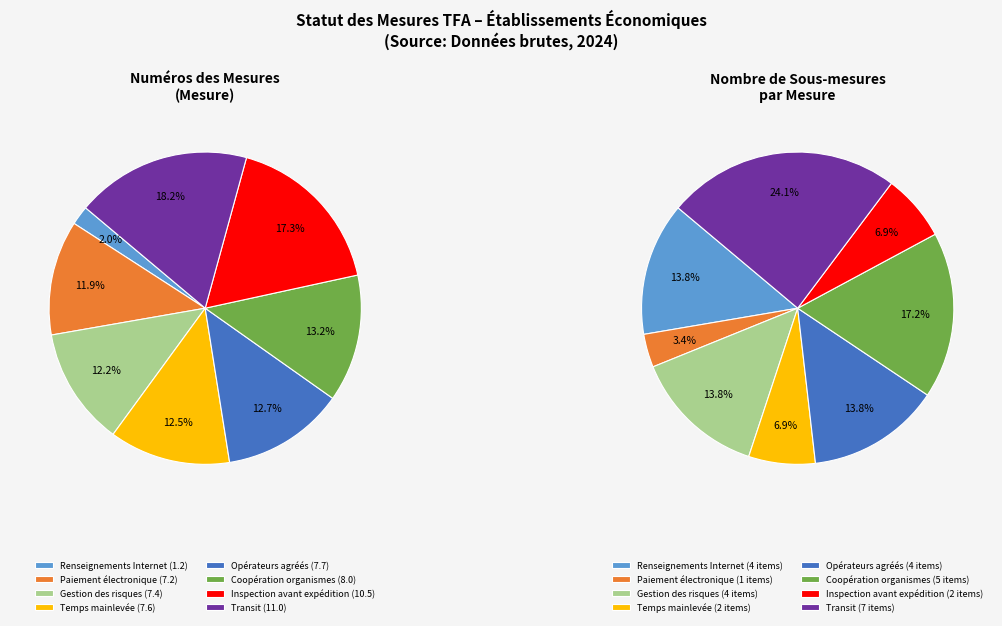

To the nearest percent, what is the combined percentage of 1.2.1(a)(b)(c),1.2.2 and 8.1-8.2?

15%